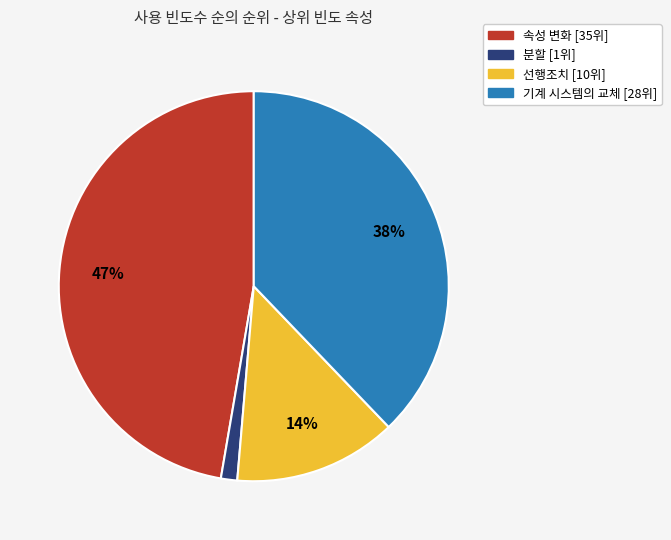

The 속성 변화 slice represents 54% of the pie. True or false?

False